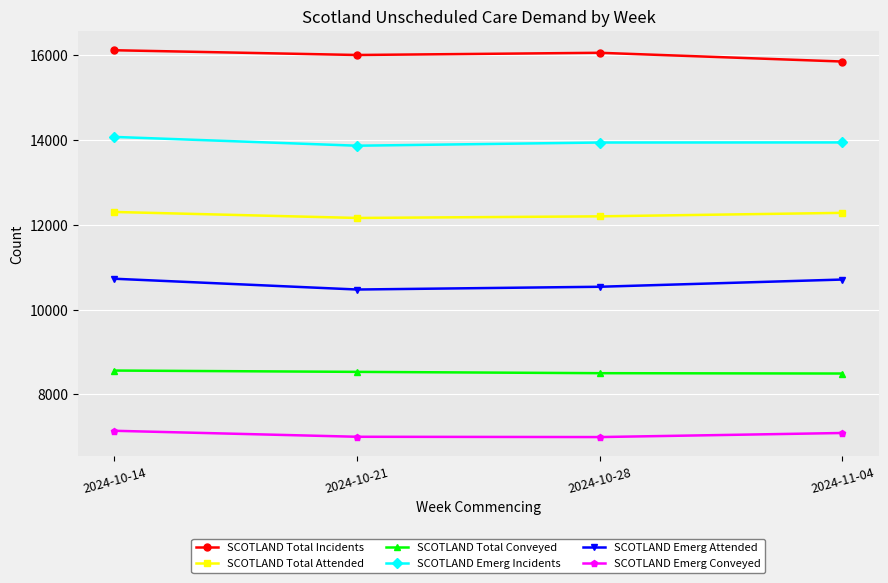

What is the difference between the SCOTLAND Emerg Conveyed values at 2024-10-21 and 2024-10-14?

141